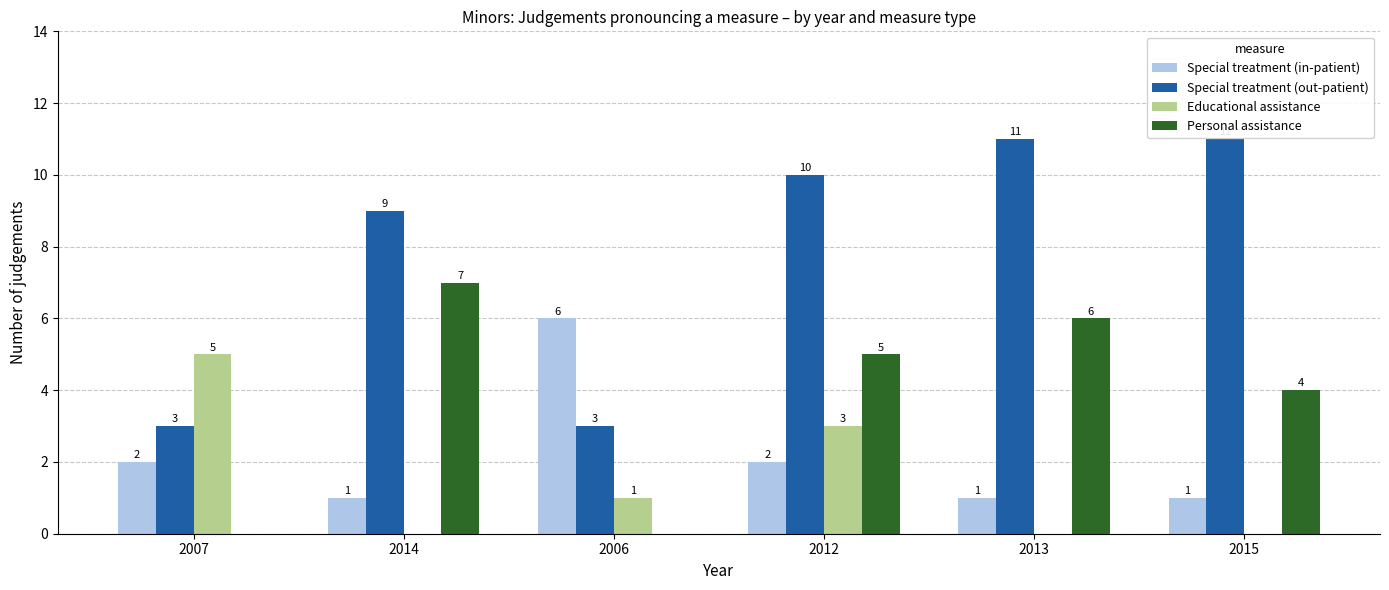

What is the sum of the Special treatment (out-patient) values at 2013 and 2012?

21